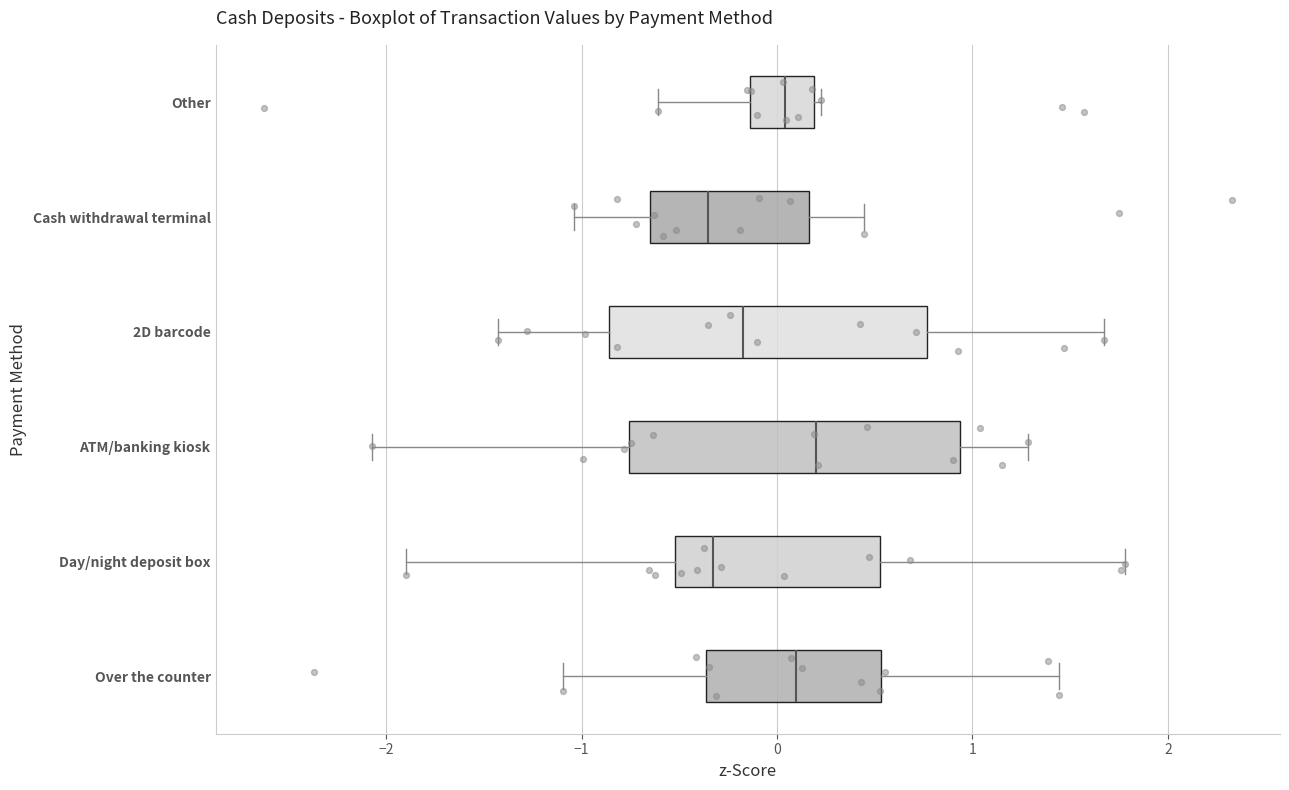

Reading bottom to top, read every box against the x-axis: the position of its median line, the range the box covers, and the ends of its whiskers. The values are not printed on the chart, so give them approximately, as read against the axis.

Over the counter: median 0.1, box -0.4 to 0.5, whiskers -1.1 to 1.4
Day/night deposit box: median -0.3, box -0.5 to 0.5, whiskers -1.9 to 1.8
ATM/banking kiosk: median 0.2, box -0.8 to 0.9, whiskers -2.1 to 1.3
2D barcode: median -0.2, box -0.9 to 0.8, whiskers -1.4 to 1.7
Cash withdrawal terminal: median -0.4, box -0.7 to 0.2, whiskers -1.0 to 0.4
Other: median 0.0, box -0.1 to 0.2, whiskers -0.6 to 0.2 (just right of the box's right edge)